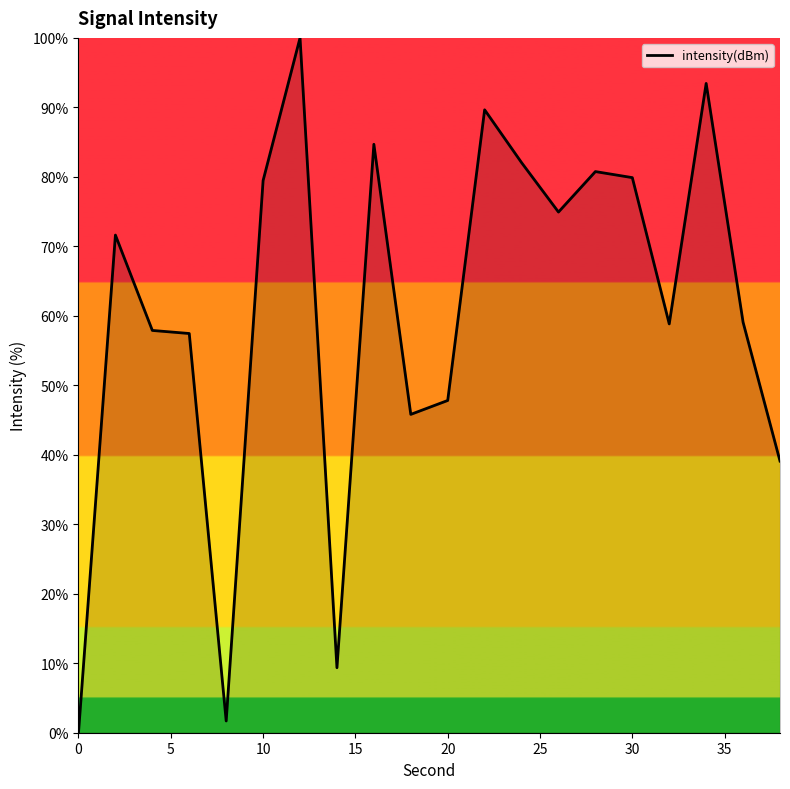

How many points are lower than both their immediate neighbors (excluding endpoints)?

5